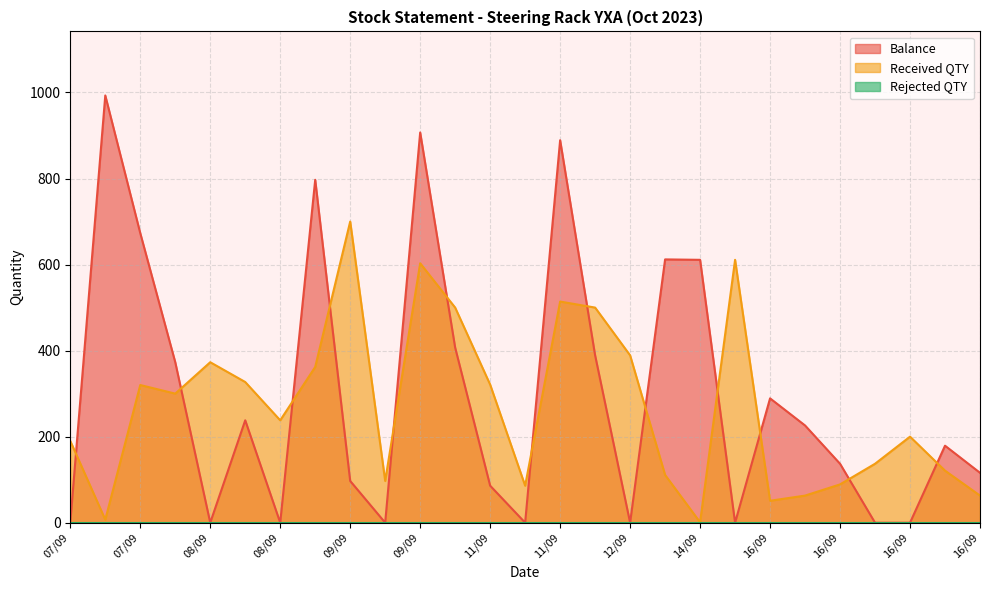

What is the sum of the Balance values at 08/09 and 16/09?

797